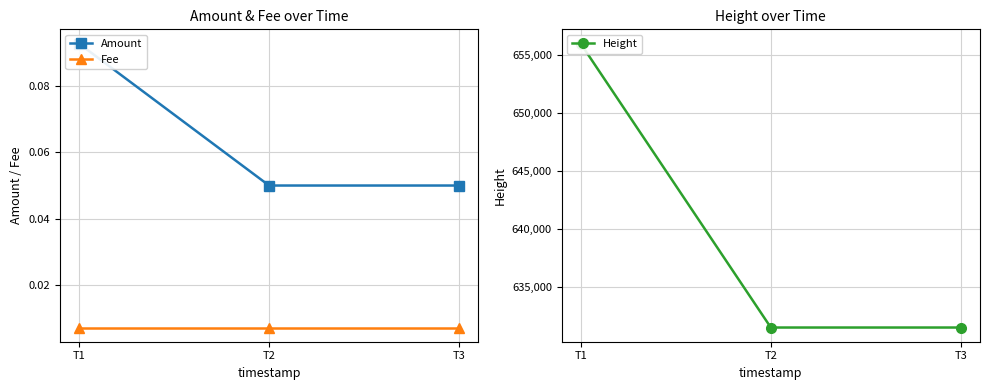

What is the value of the Amount point at the 3rd from the left?

0.1